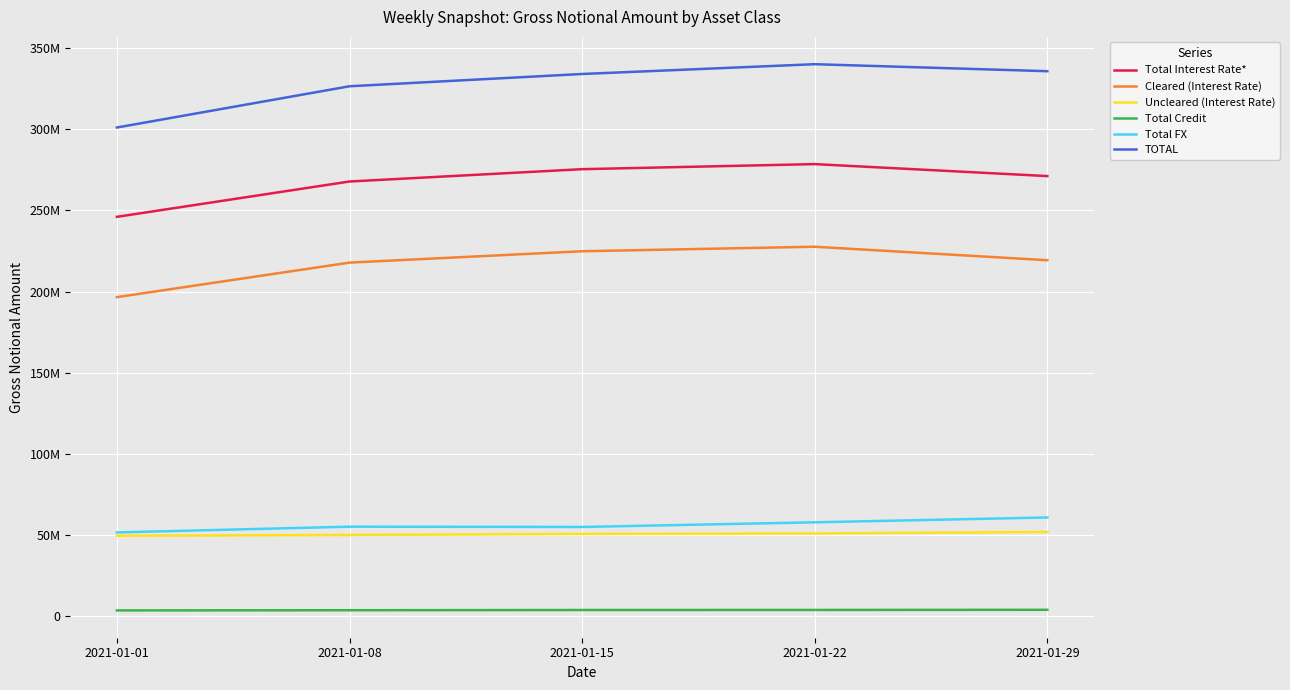

At how many categories does at least one series exceed 92416273?

5